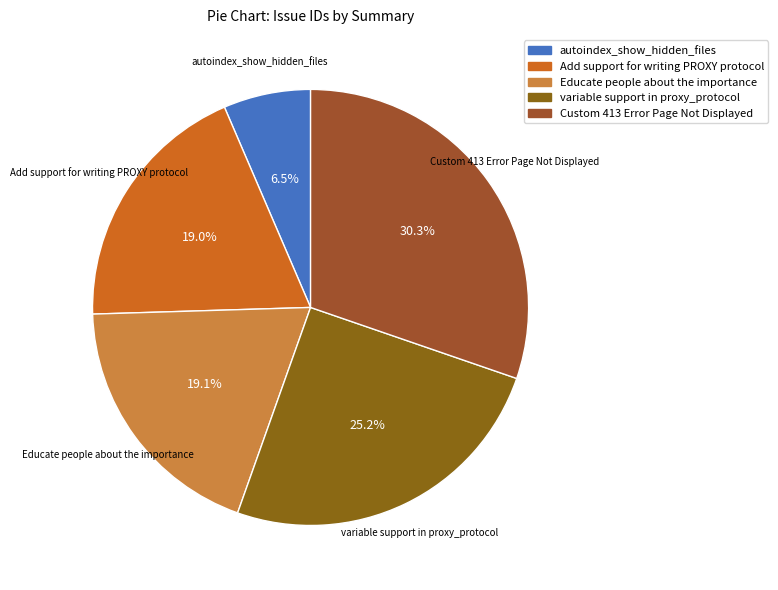

Which has a higher value, autoindex_show_hidden_files or Add support for writing PROXY protocol?

Add support for writing PROXY protocol